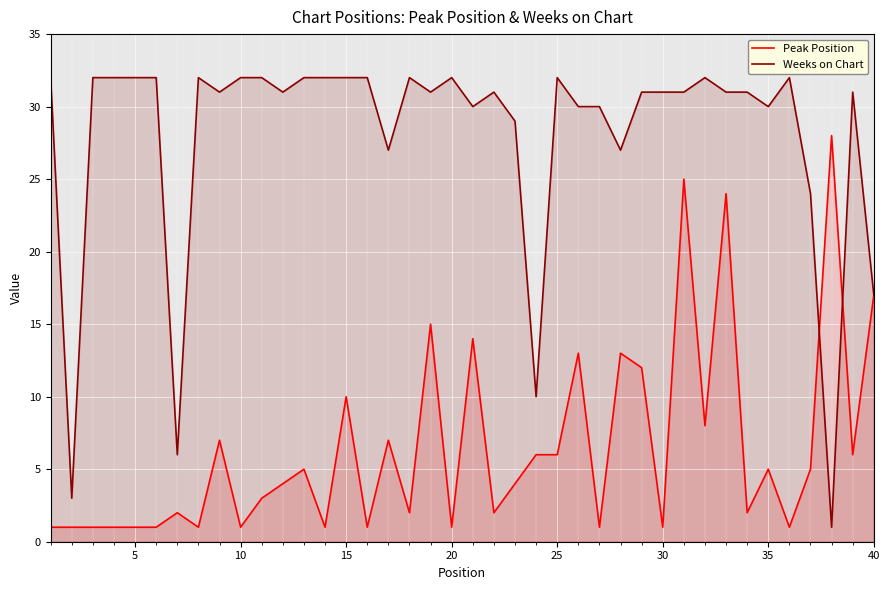

Rank the series by their maximum value, from lowest to highest.

Peak Position, Weeks on Chart